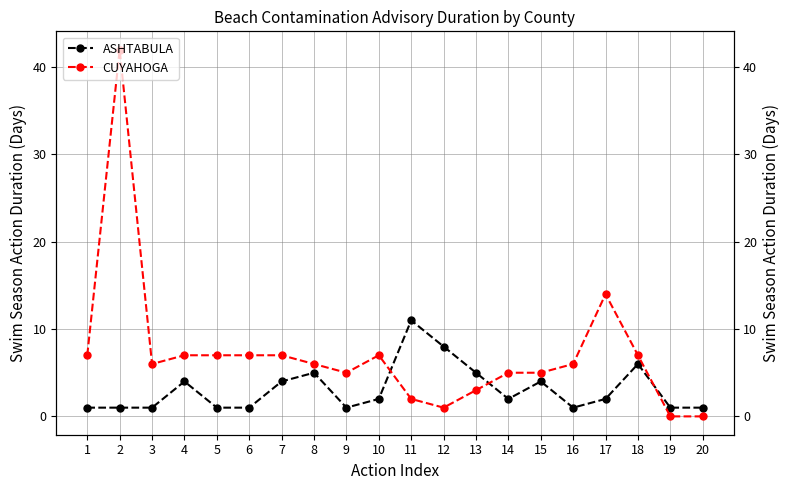

Which series has the largest total across all categories?

CUYAHOGA